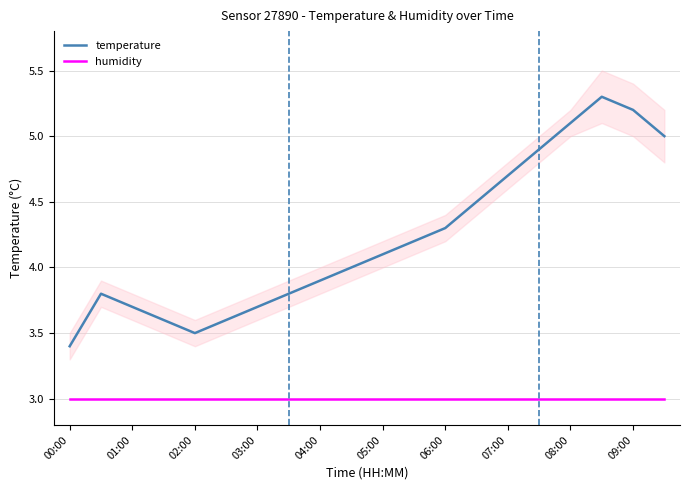

Is it true that humidity equals 1.3 at 03:00?

False